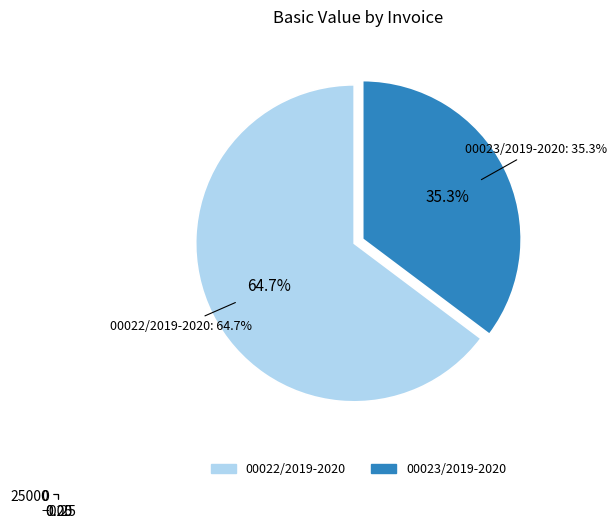

What is the largest slice in the pie chart?

00022/2019-2020